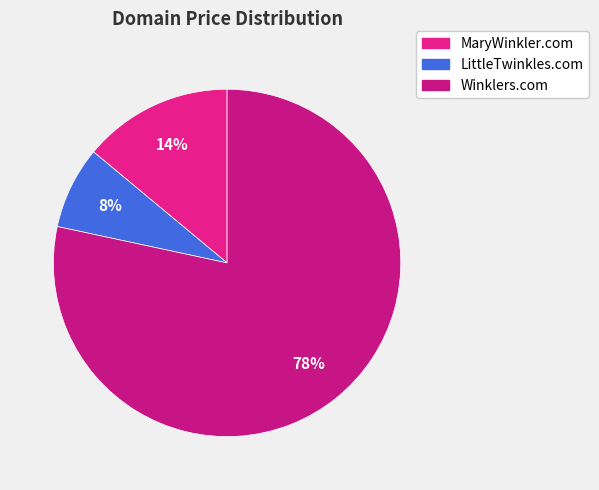

To the nearest percent, what portion does LittleTwinkles.com represent?

8%